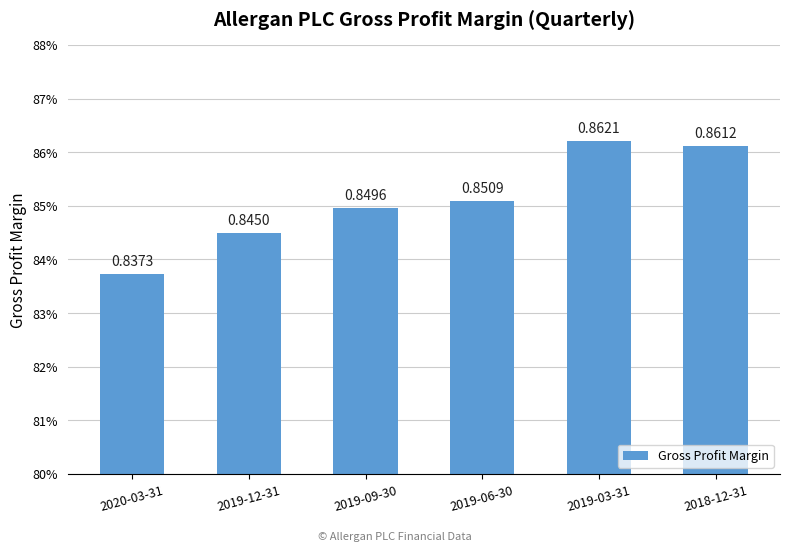

What is the approximate value at 2019-12-31?

0.8